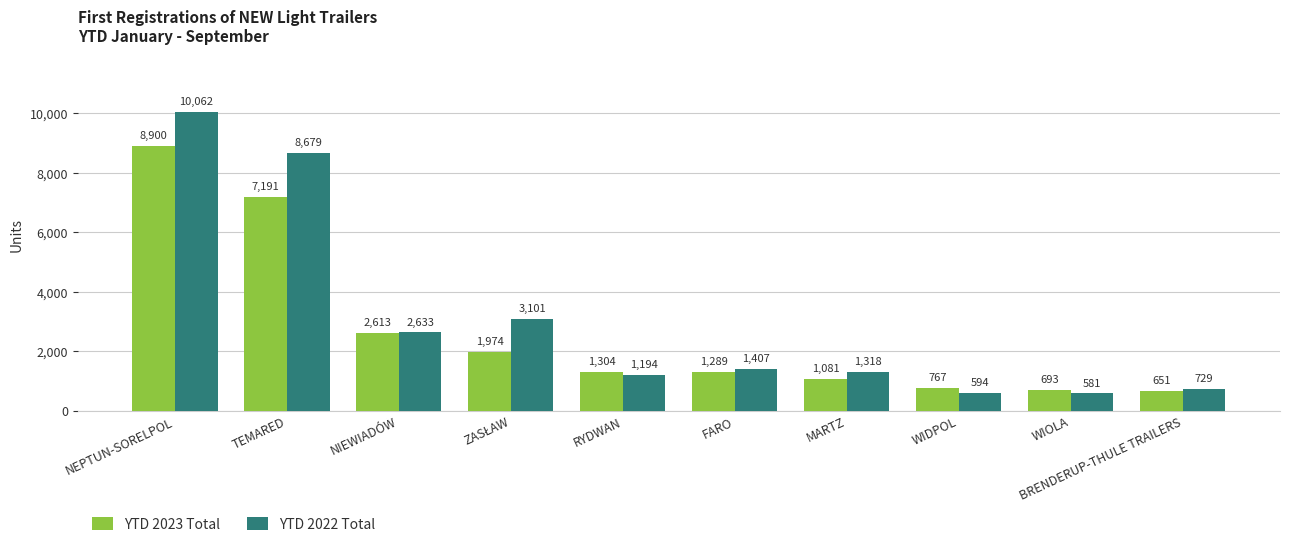

How many series are shown in this chart?

2